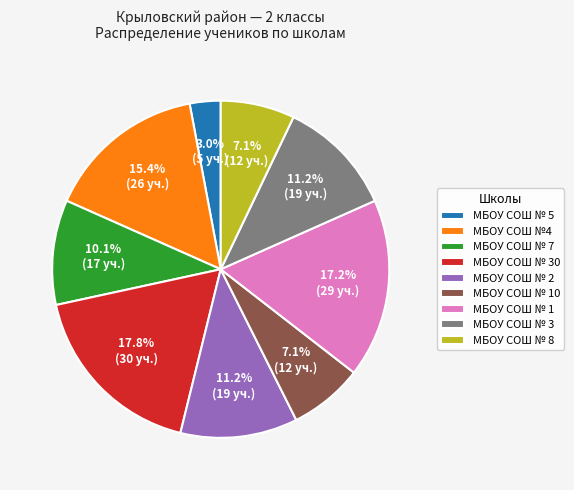

How many segments does this pie chart have?

9